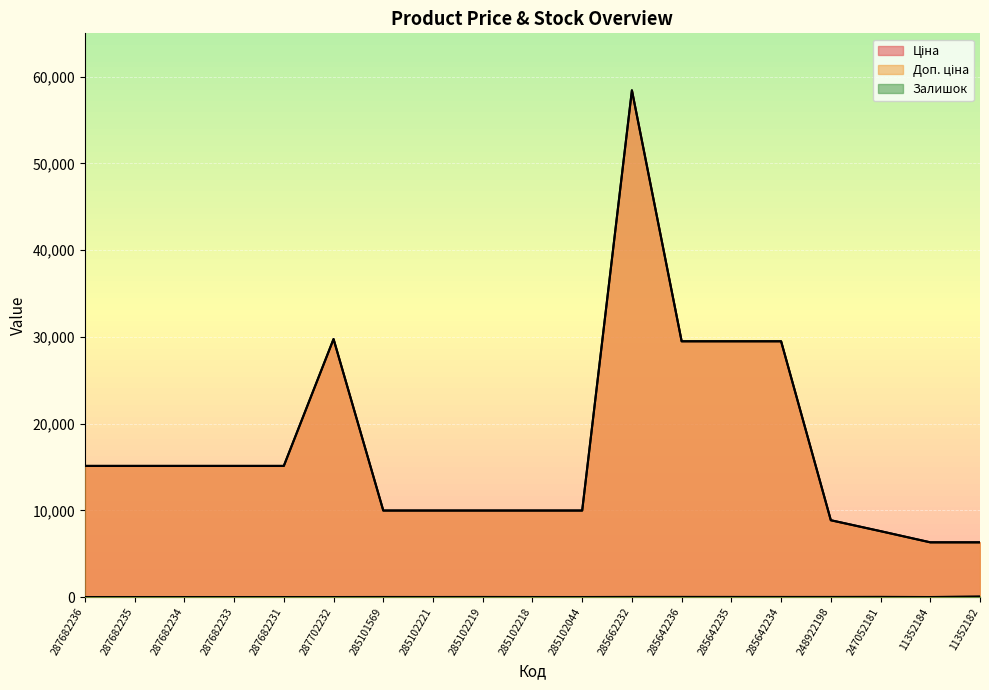

What is the maximum value shown in the chart?

58426.5